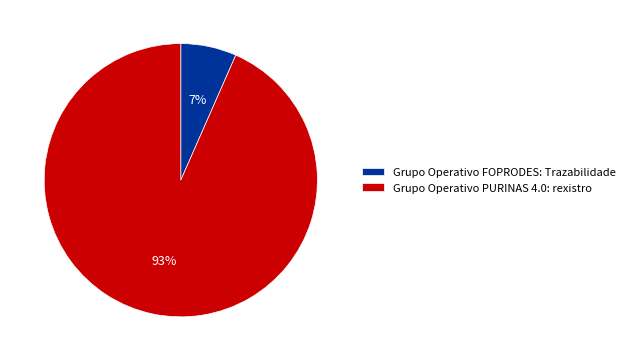

To the nearest percent, what percentage of the pie is Grupo Operativo FOPRODES: Trazabilidade?

7%